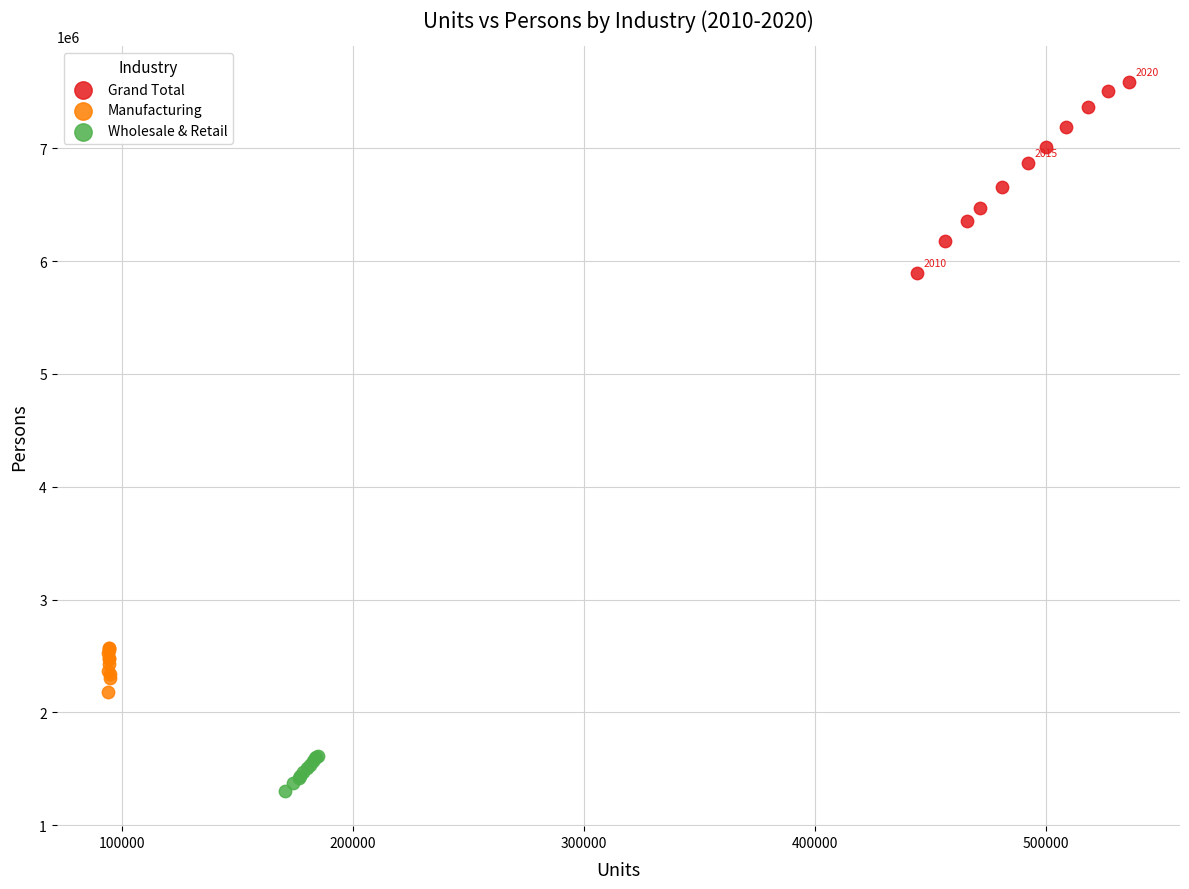

Which series reaches the maximum Y coordinate?

Grand Total